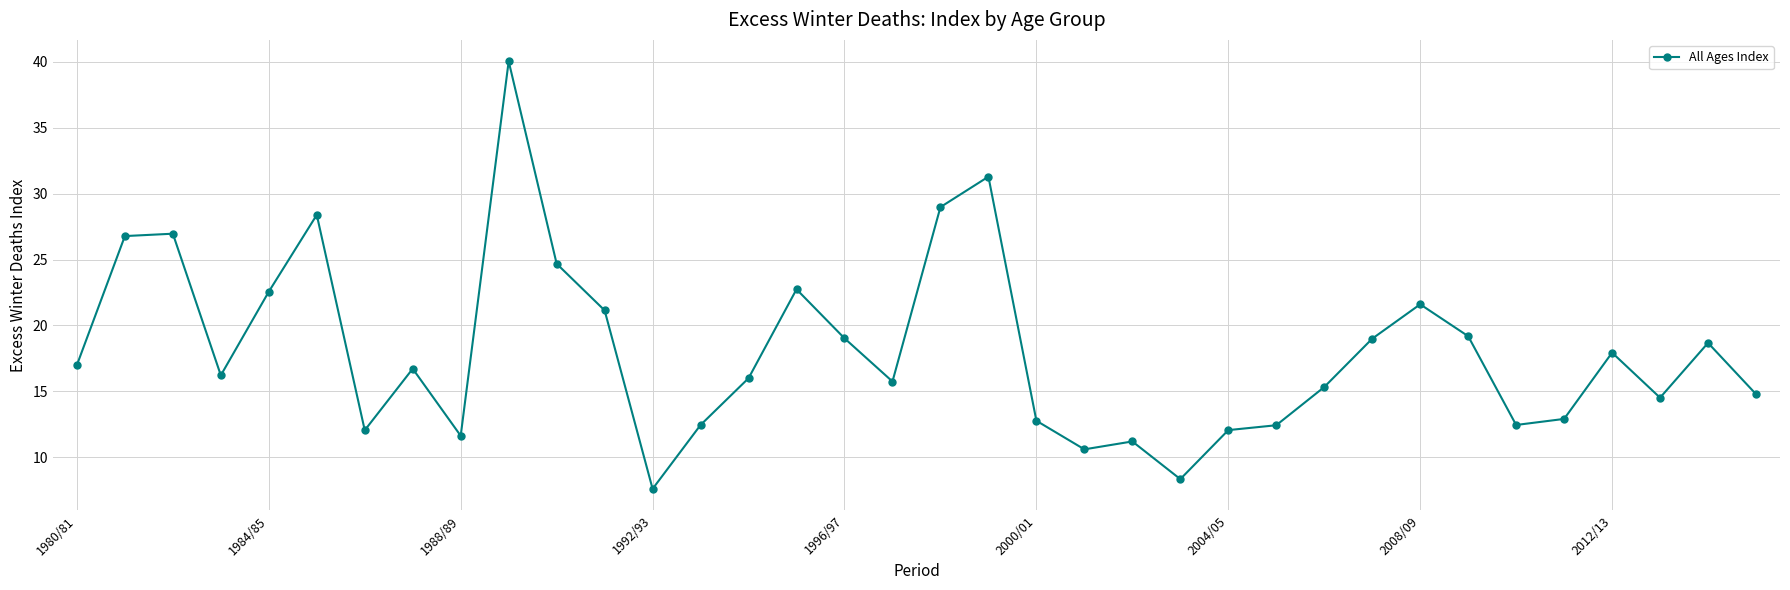

How many interior local valleys (lower than both neighbors) does the data have?

9